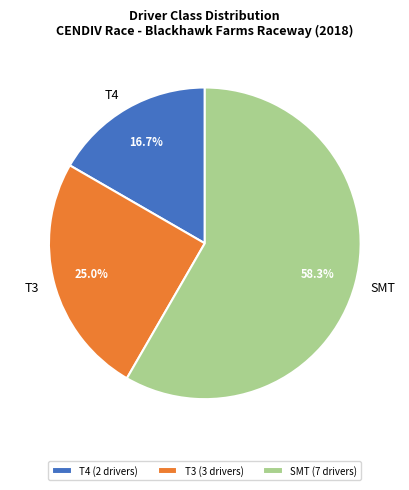

To the nearest percent, what is the average slice percentage?

33%